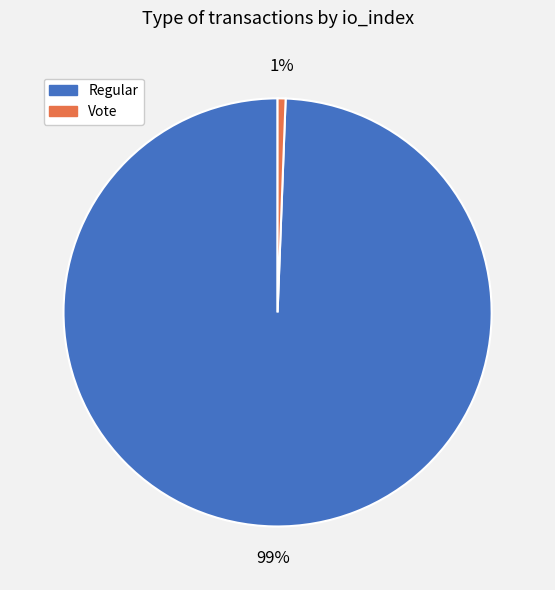

Which has a higher value, Regular or Vote?

Regular